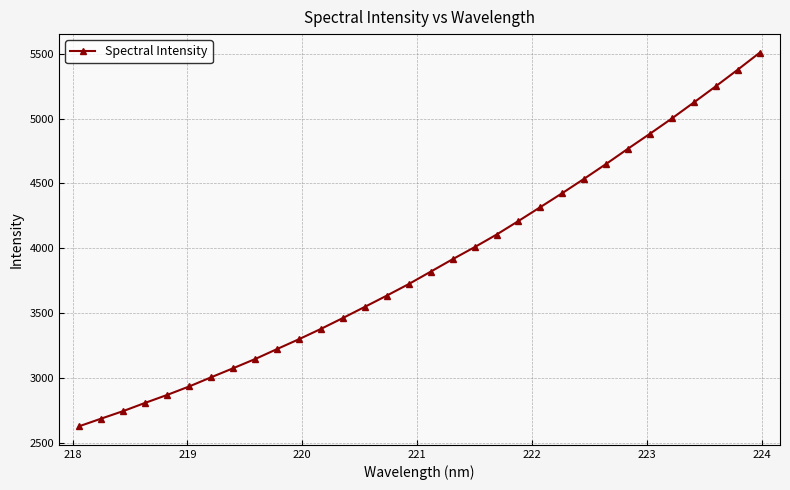

What is the minimum value shown in the chart?

2626.3